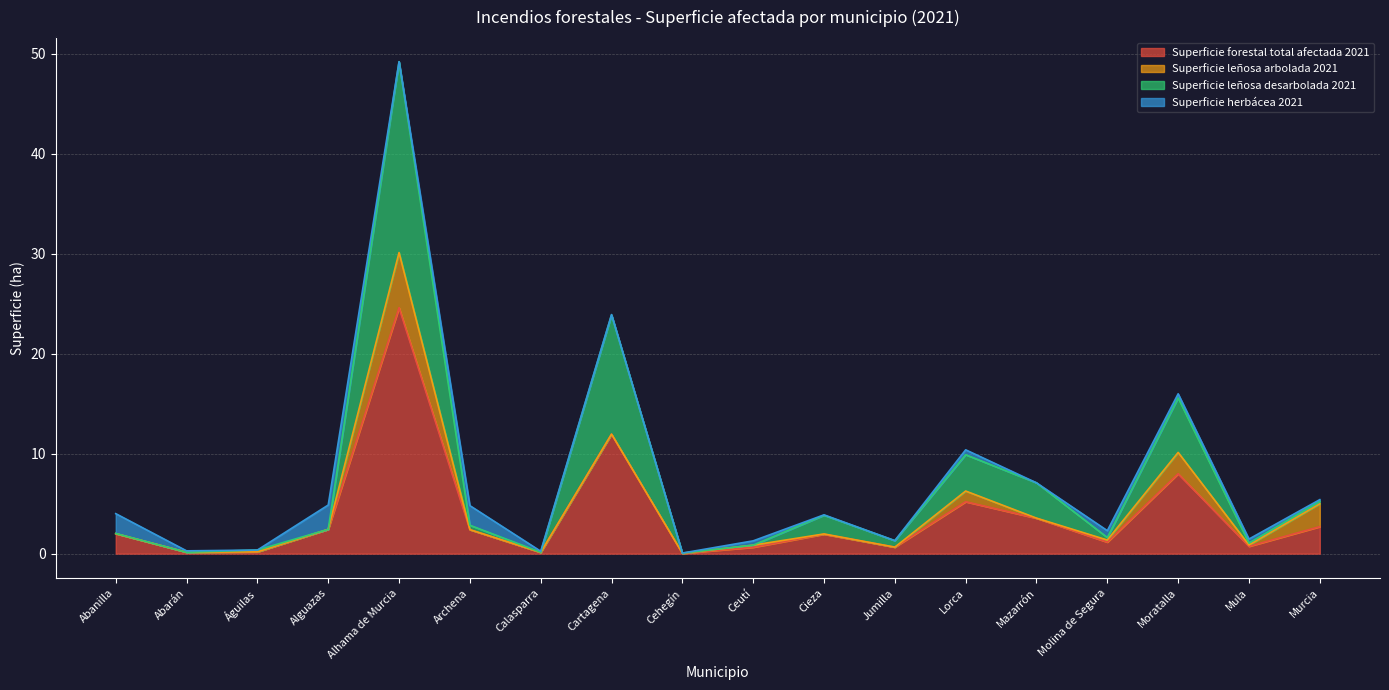

Count the number of categories in the chart.

18